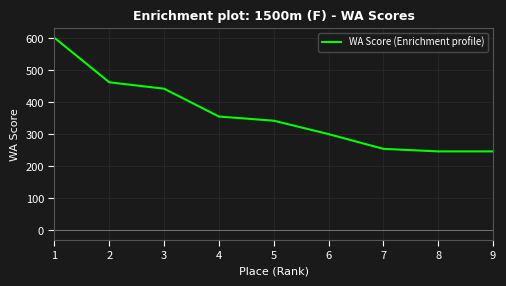

What is the average value?

362